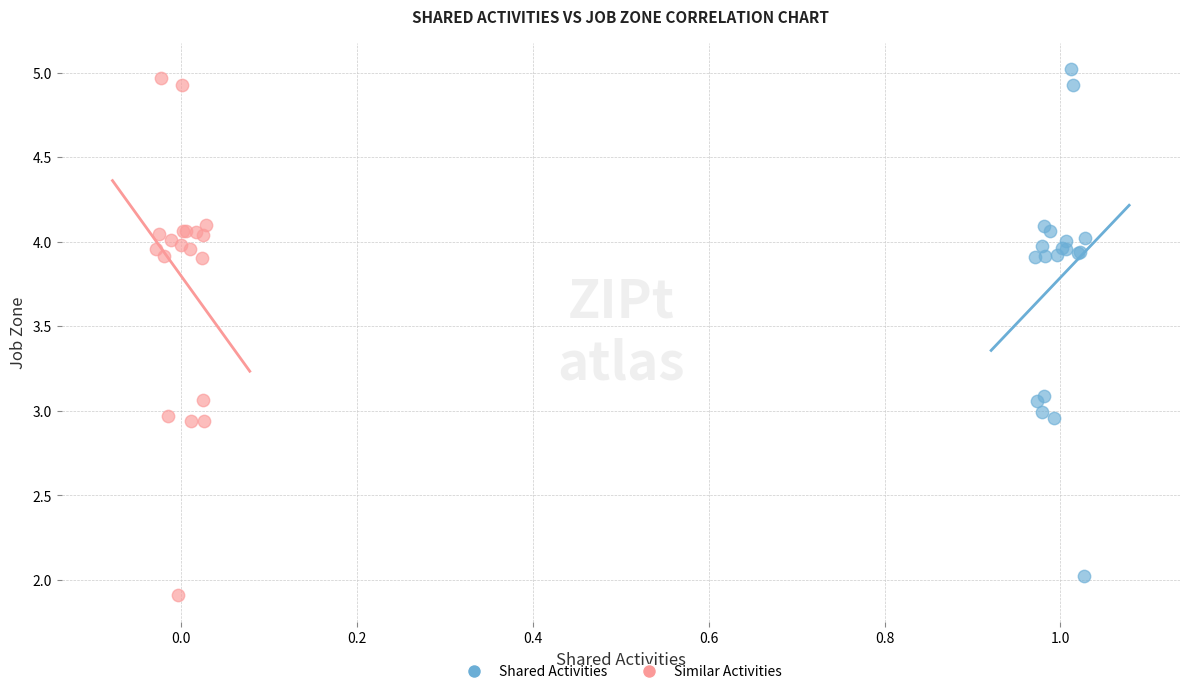

Which series has the largest Y range (max minus min)?

Similar Activities